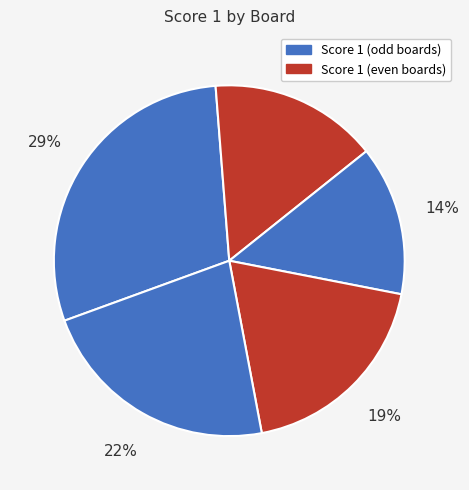

How many segments does this pie chart have?

5